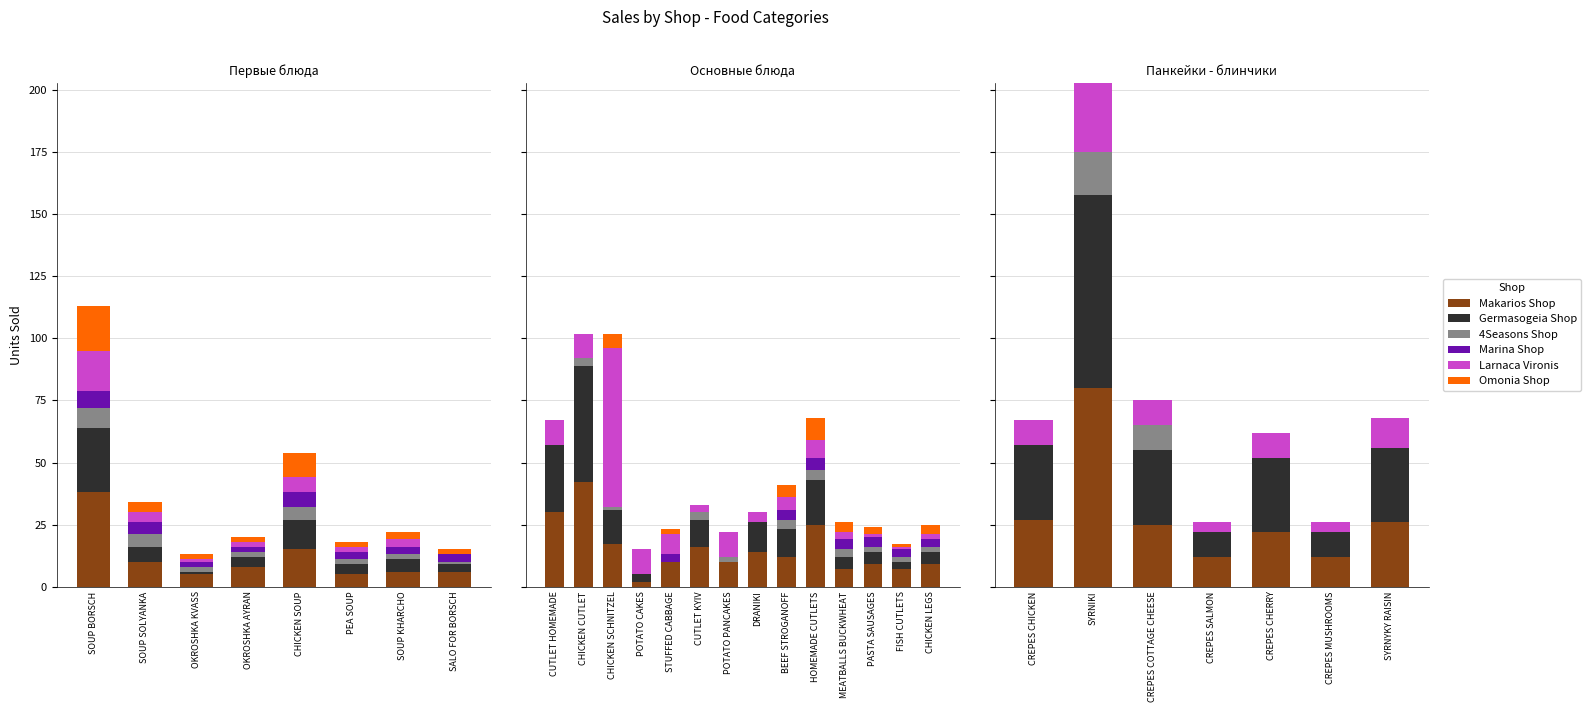

How many bars are there in each group?

6